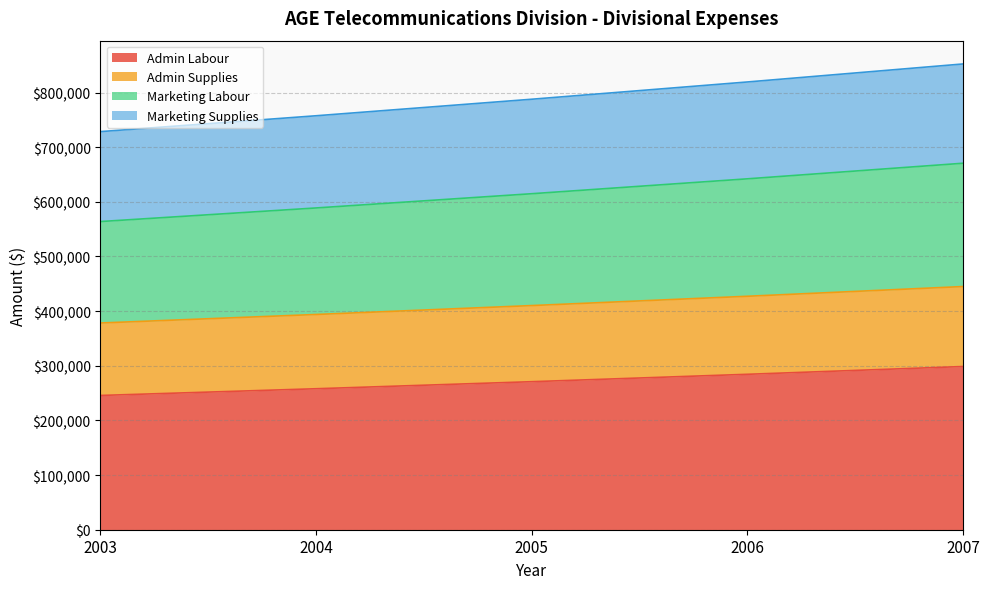

Count the Admin Labour values in the range 257985 to 284428.

3